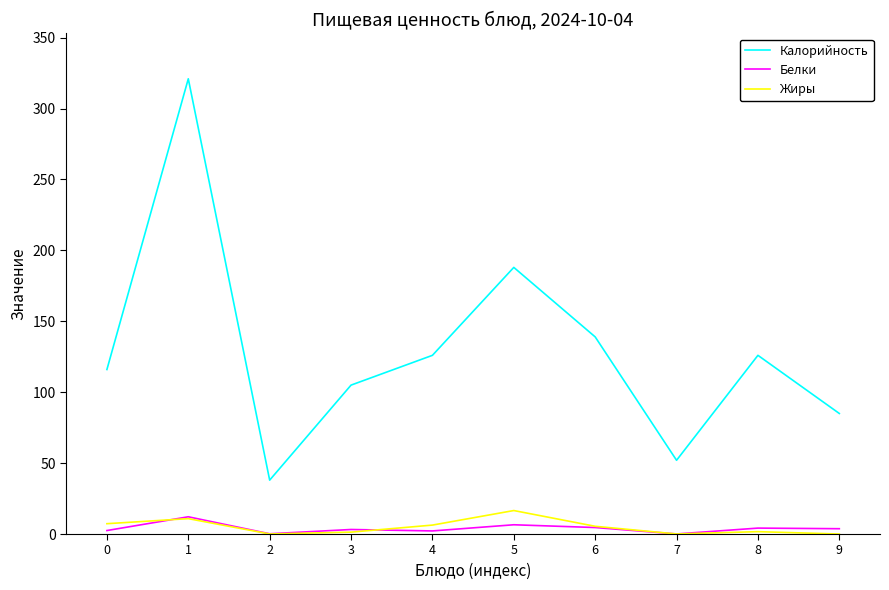

At which label does Жиры reach its peak?

5